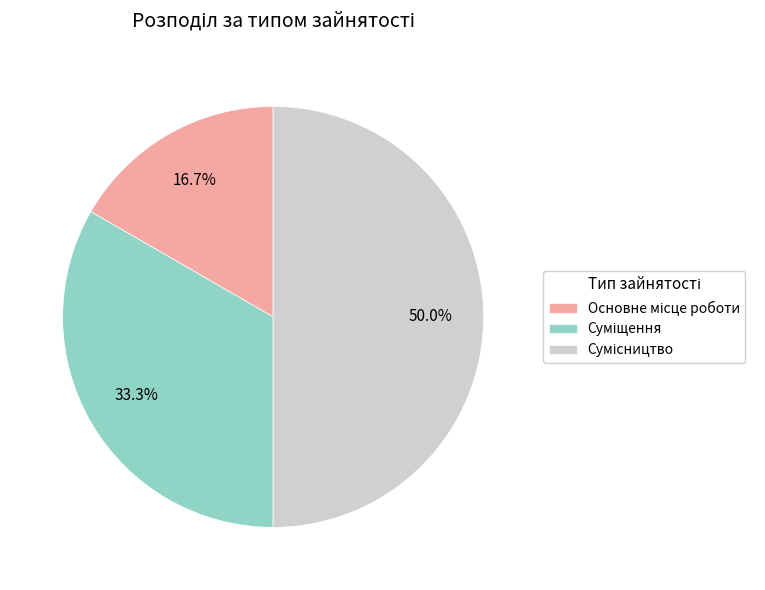

To the nearest percent, what is the average slice percentage?

33%